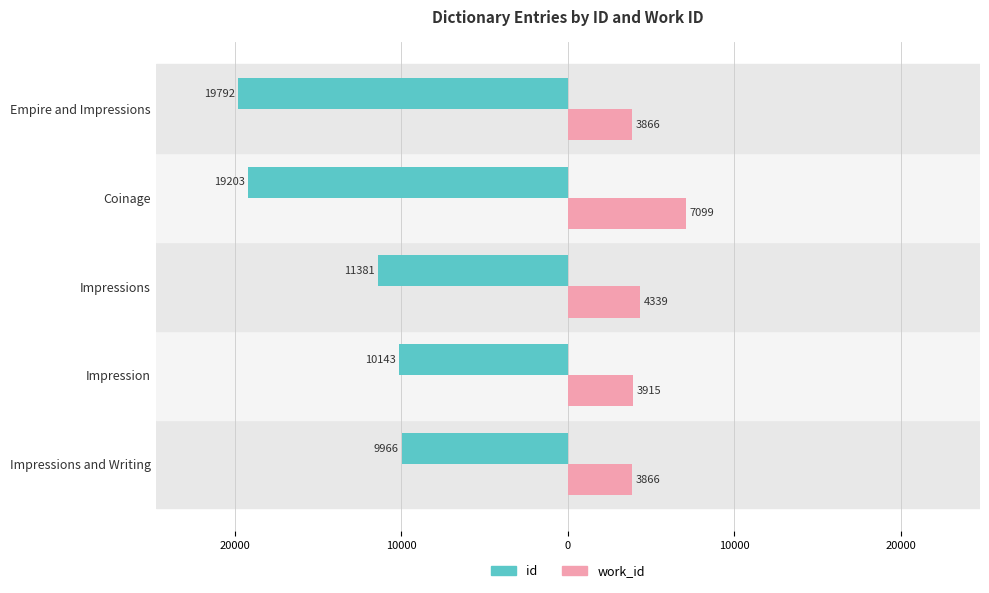

What are all the series names shown in the legend?

id, work_id